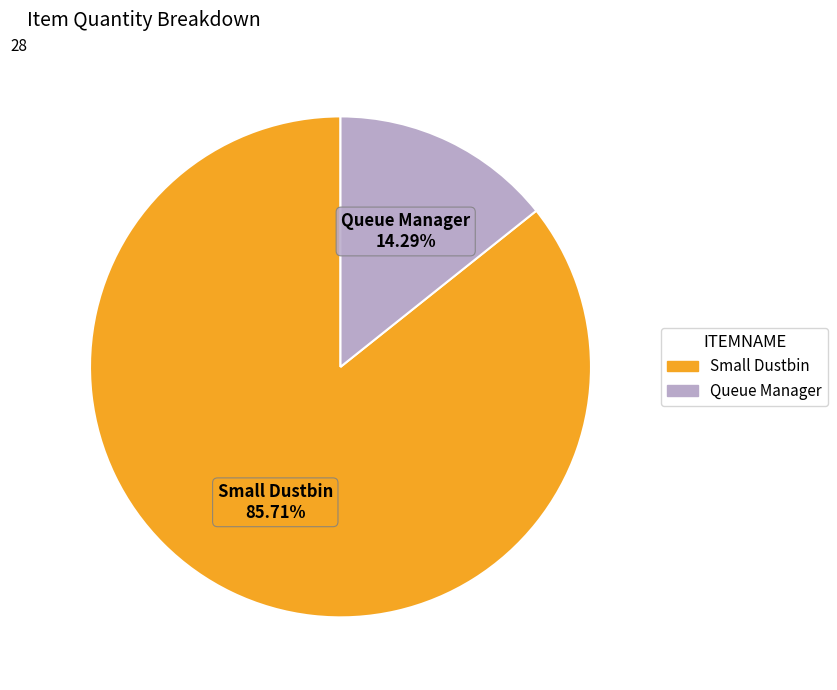

Which category has the biggest portion of the pie?

Small Dustbin